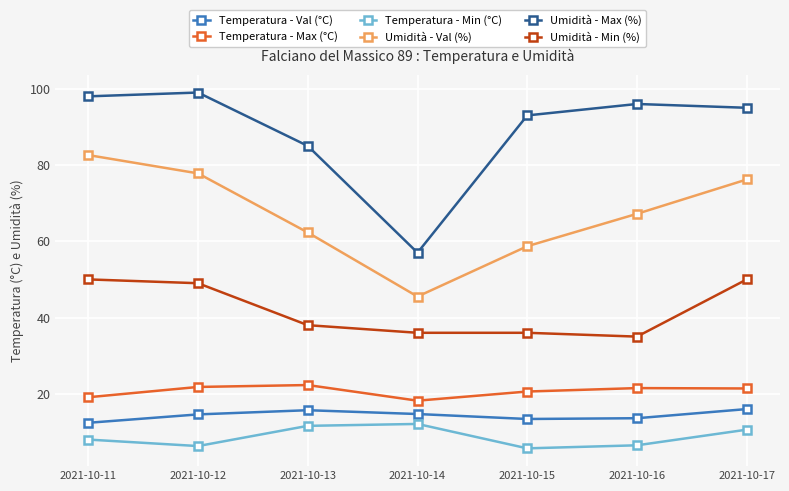

What are all the series names shown in the legend?

Temperatura - Val (°C), Temperatura - Max (°C), Temperatura - Min (°C), Umidità - Val (%), Umidità - Max (%), Umidità - Min (%)